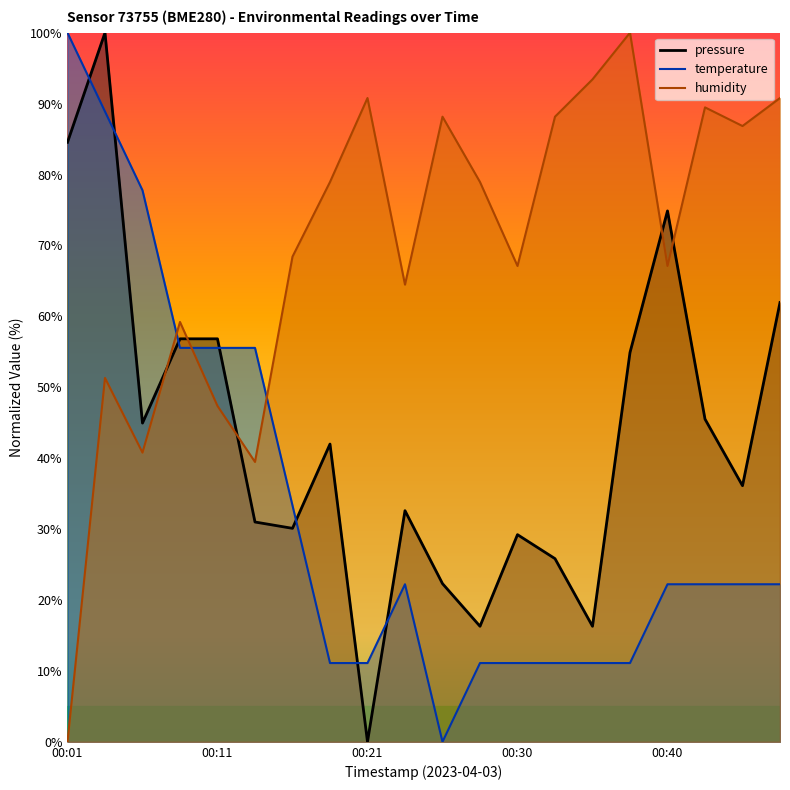

What value does the temperature series have at 00:30?

11.1